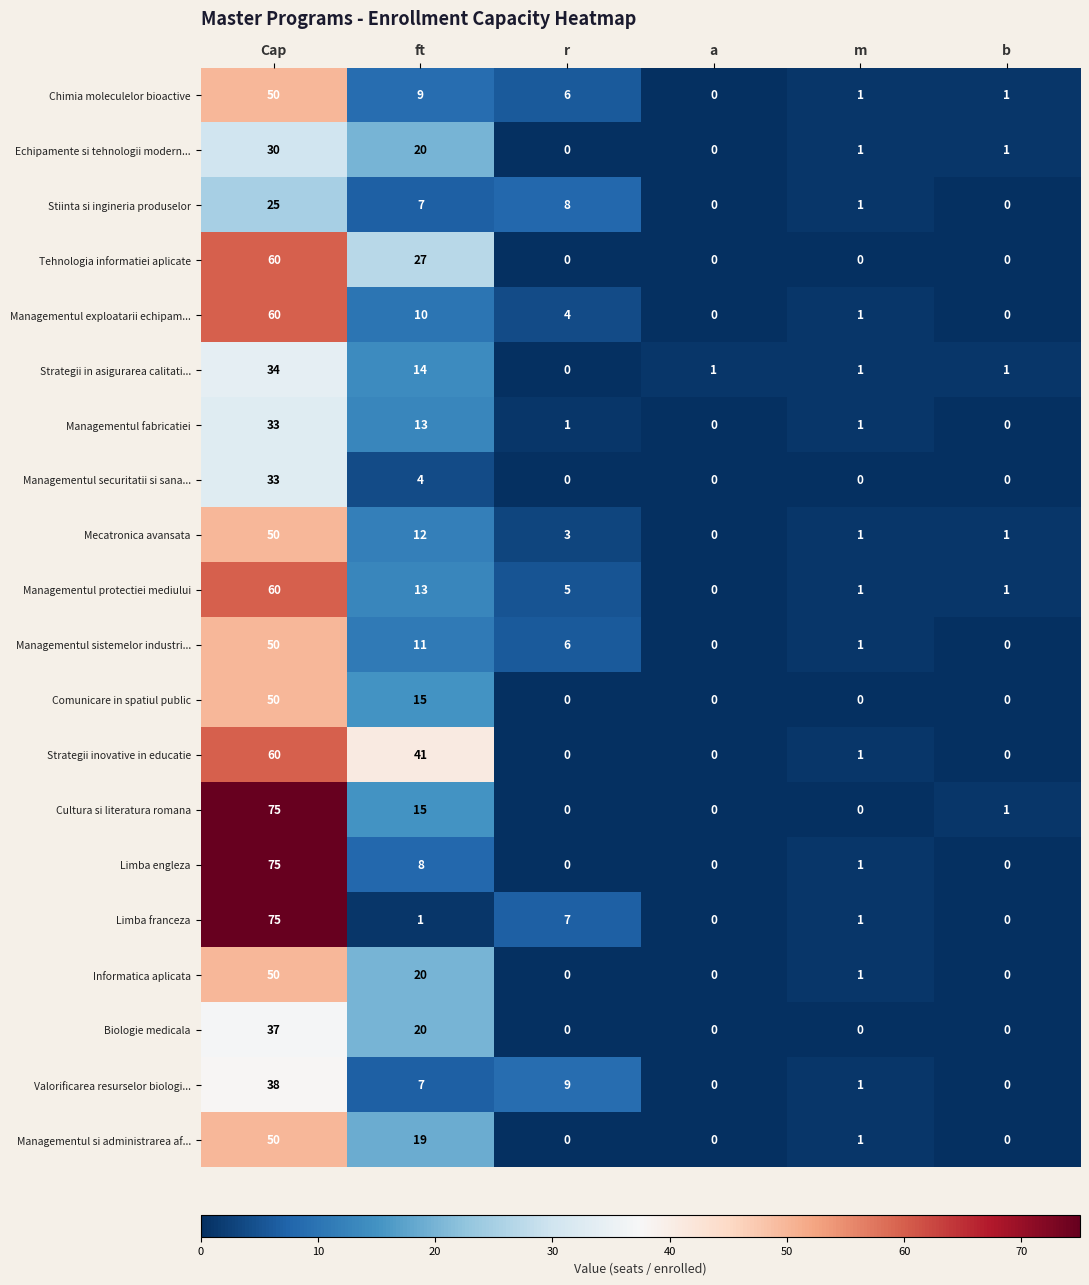

Where is Managementul fabricatiei nearest to the value 16?

ft